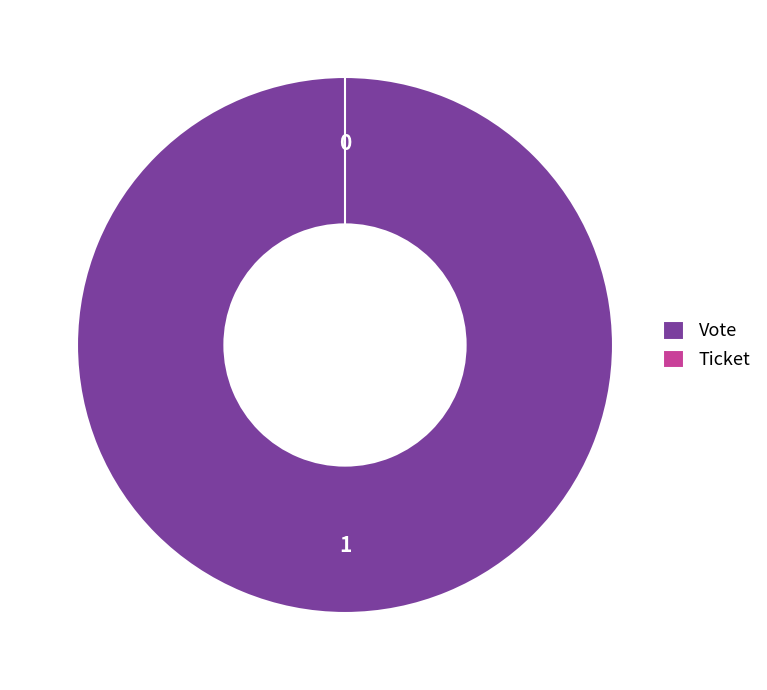

The Ticket slice represents 0% of the pie. True or false?

True